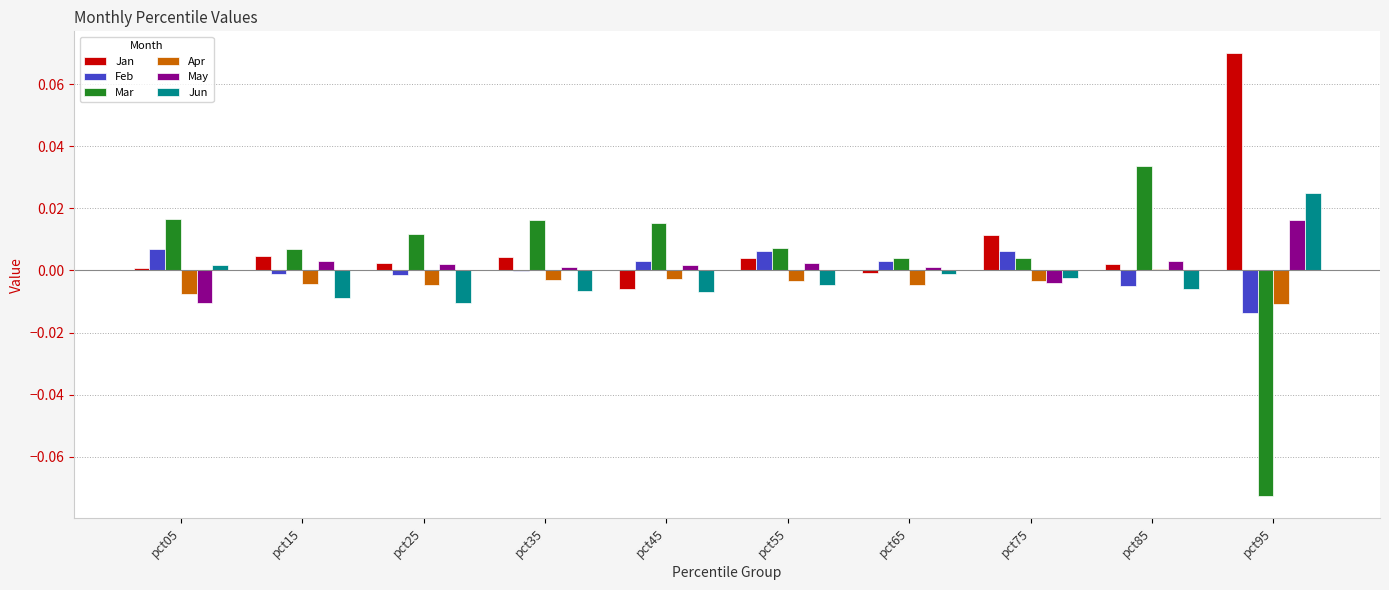

The value of Apr at pct85 is 0.0. True or false?

True